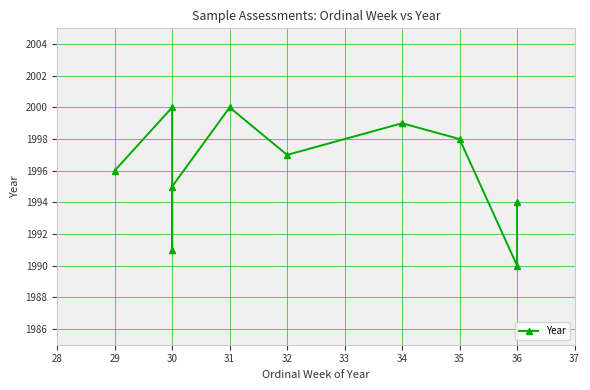

Count the number of values greater than 1997.

4